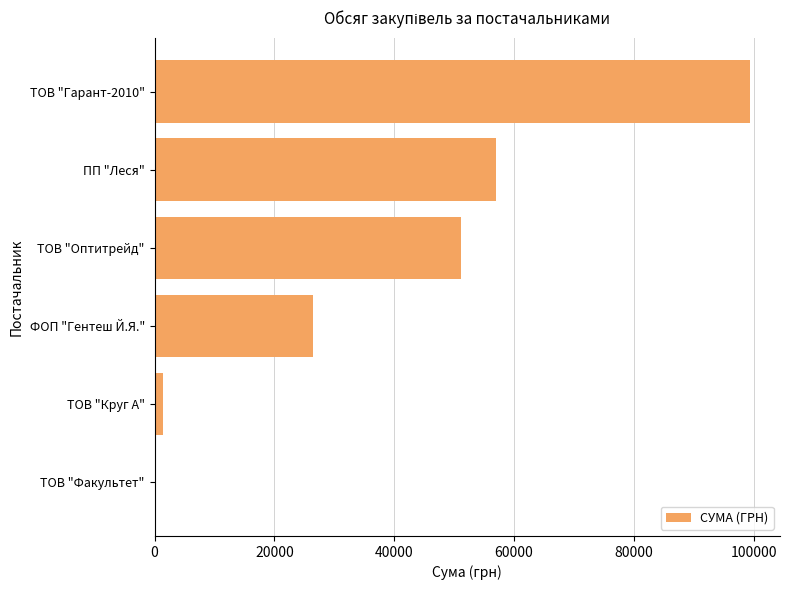

Where is the data nearest to the value 49778?

ТОВ "Оптитрейд"